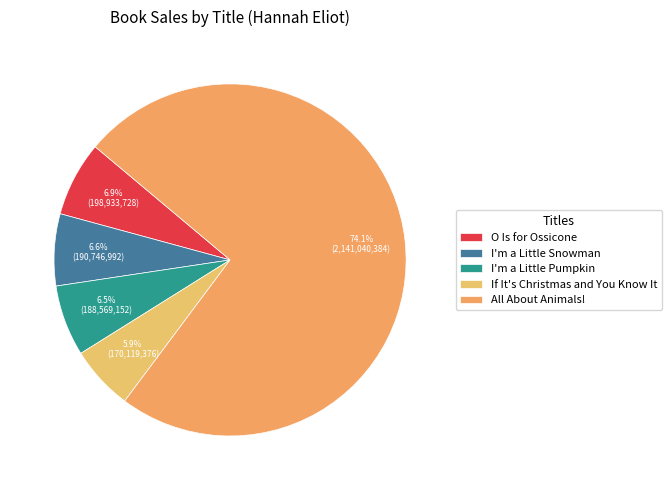

To the nearest percent, what is the average slice percentage?

20%